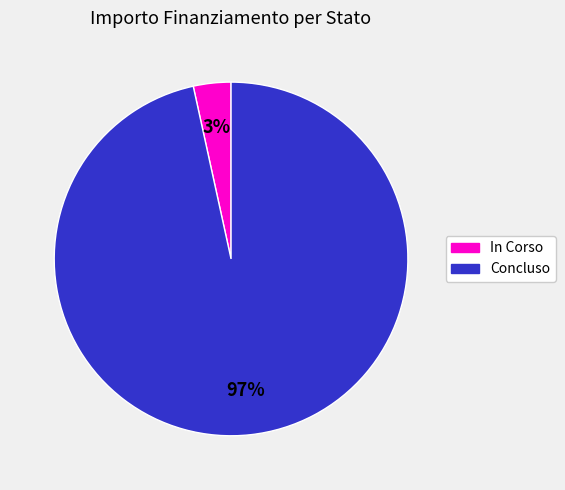

Is there any slice that represents more than half of the pie?

Yes